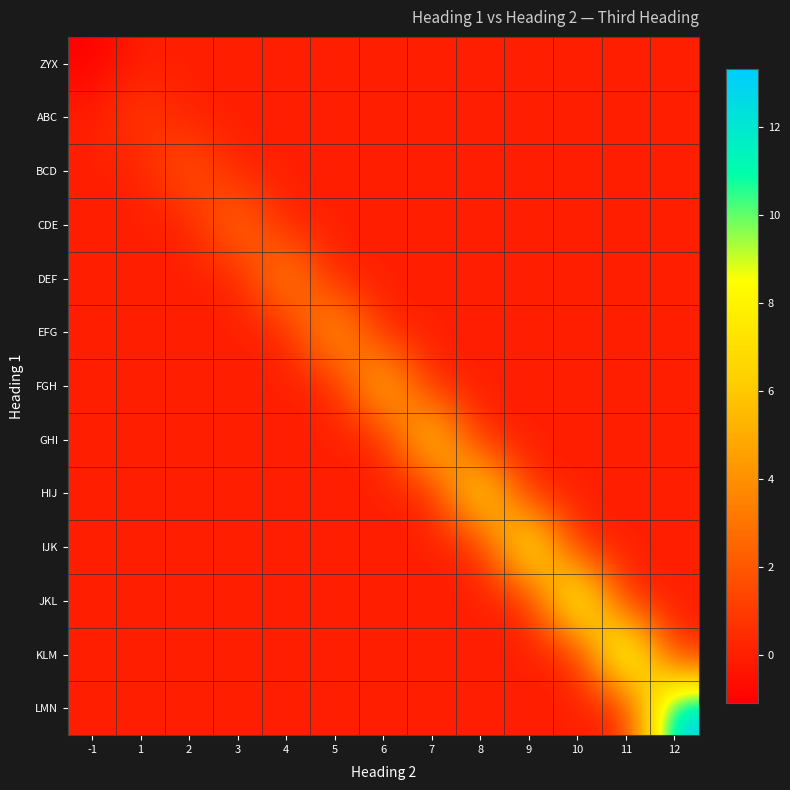

At which category is the sum across all series the highest?

12